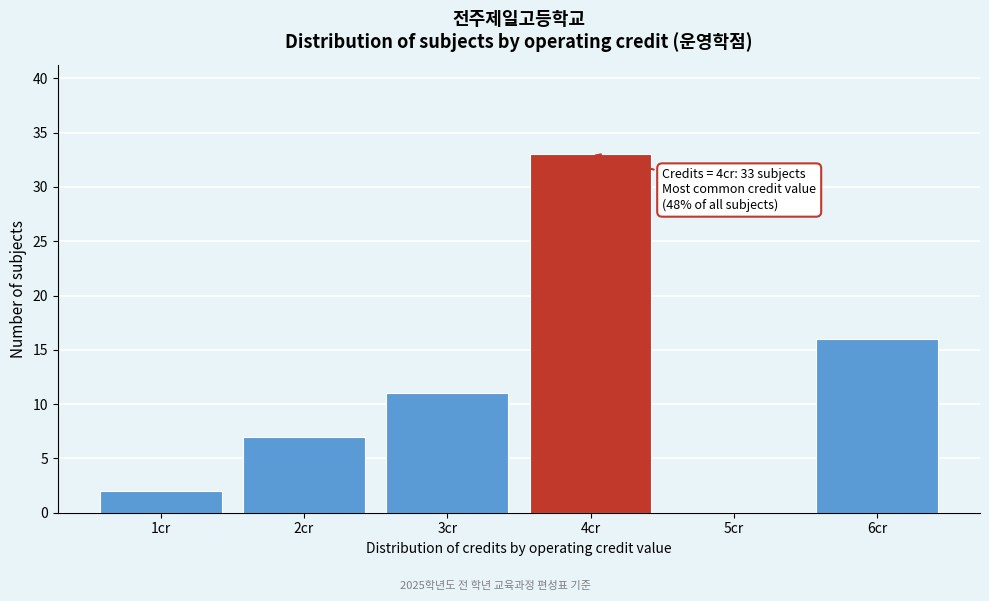

Over which range of the x-axis is the bar tallest?

3.5 to 4.5